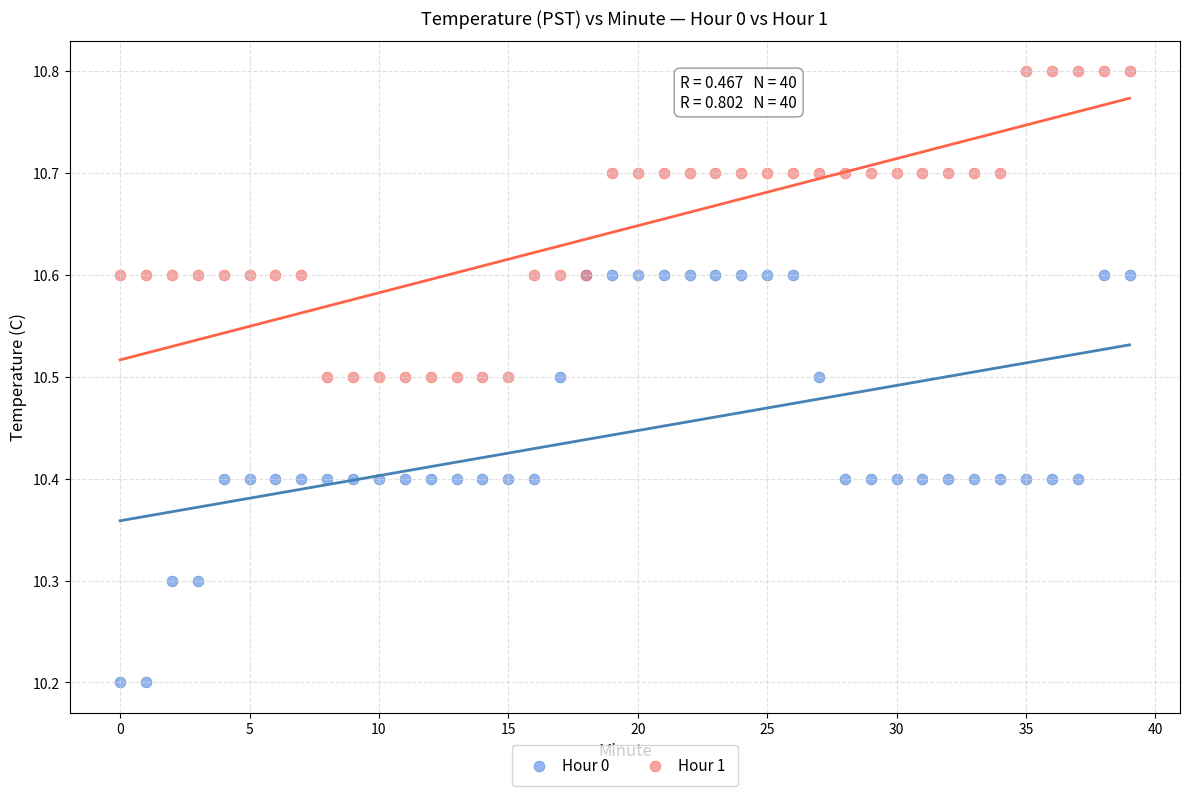

What are all the series names shown in the legend?

Hour 0, Hour 1